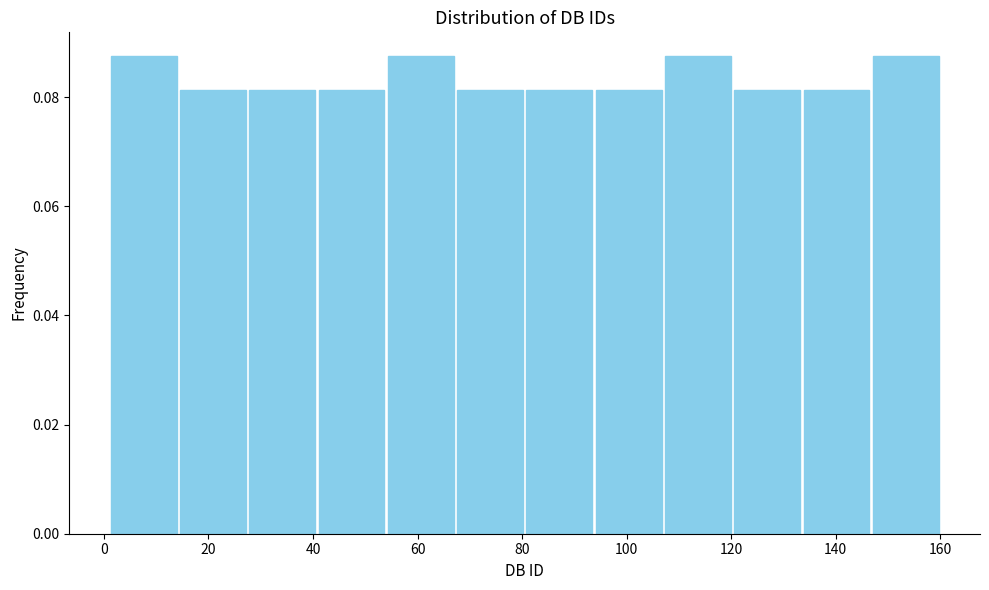

What is the height of the bar covering 134 to 146 on the x-axis? Neither the bar edges nor the heights are printed on the chart, so give them approximately, as read against the axes.

0.082